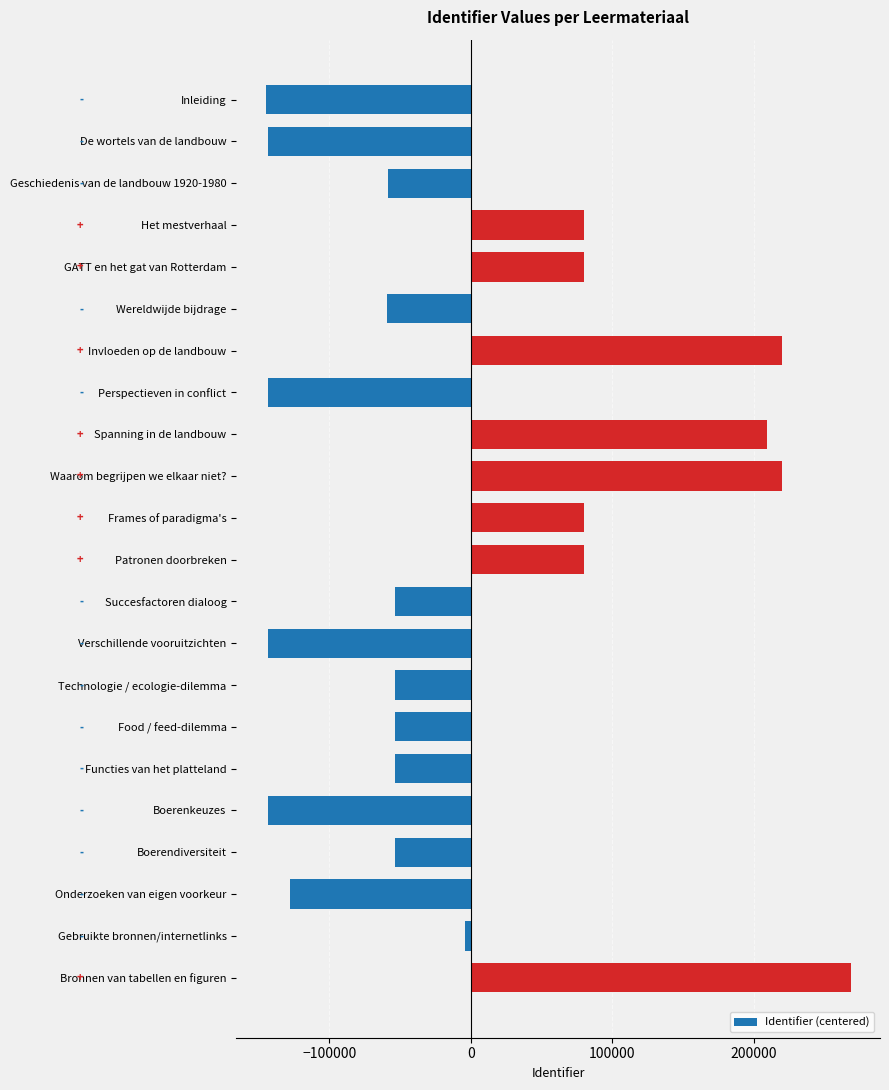

What is the change in value from GATT en het gat van Rotterdam to Onderzoeken van eigen voorkeur?

-207900.0